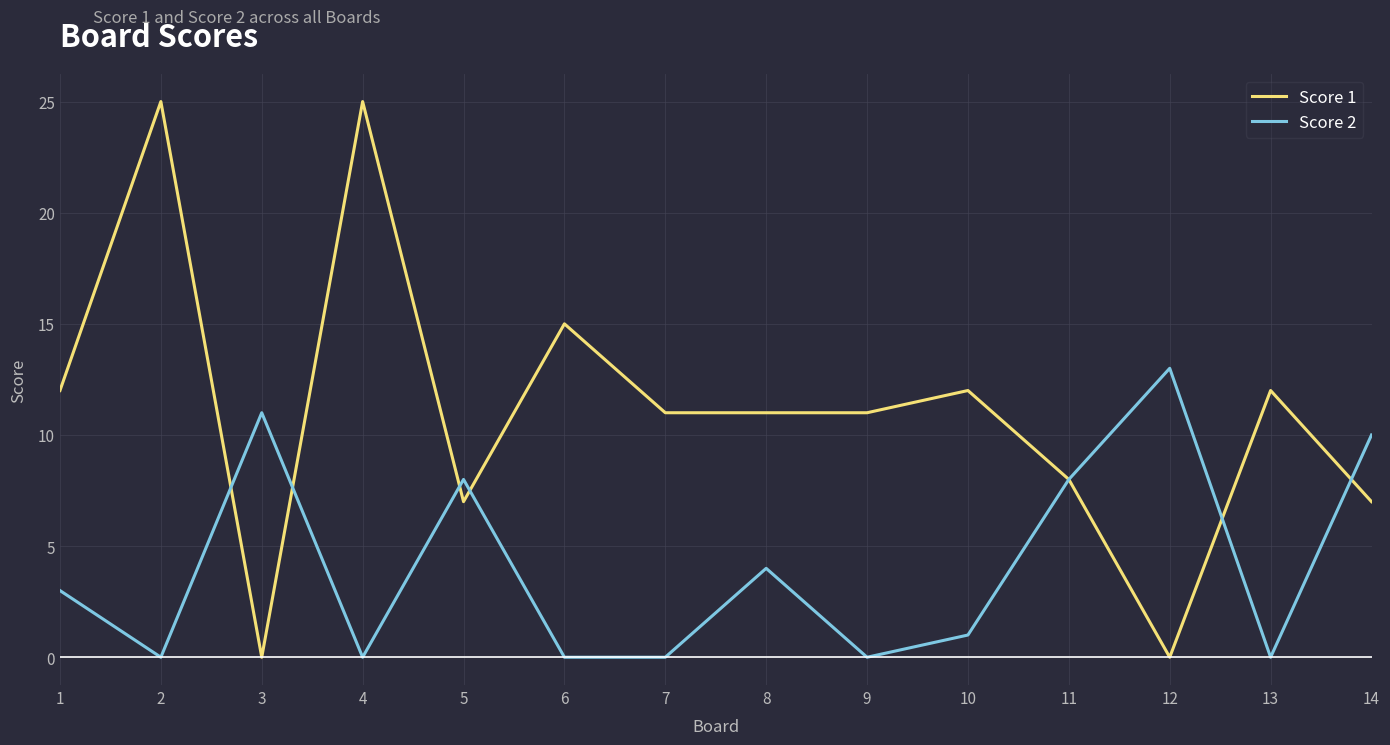

What is the difference between the maximum and minimum values in the Score 1 series?

25